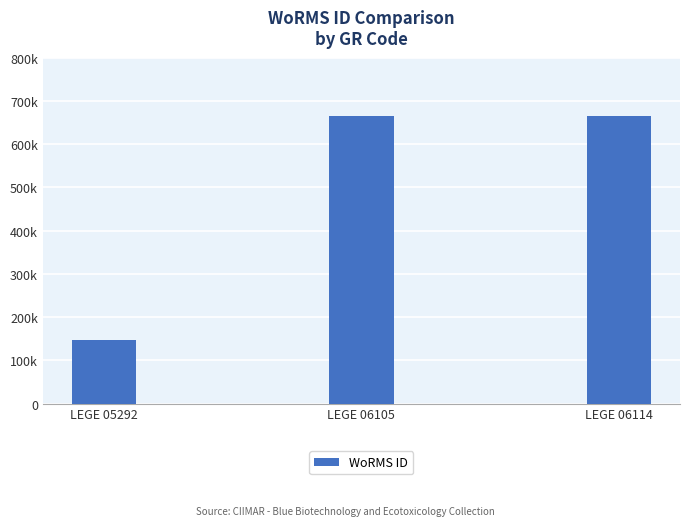

Reading left to right, what are all the values shown in this chart?

146690	665240	665240